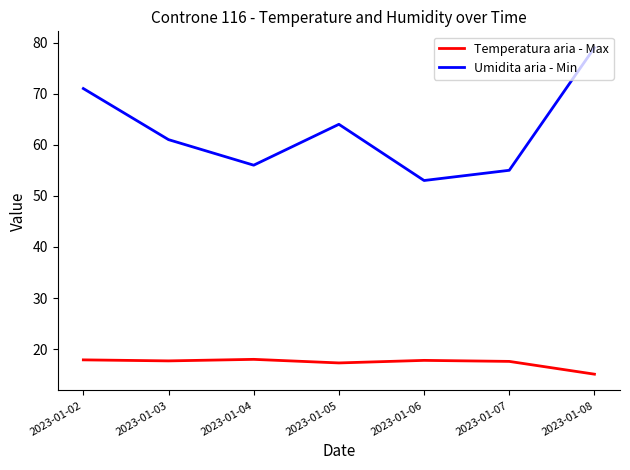

Which category has the lowest value in the Temperatura aria - Max series?

2023-01-08